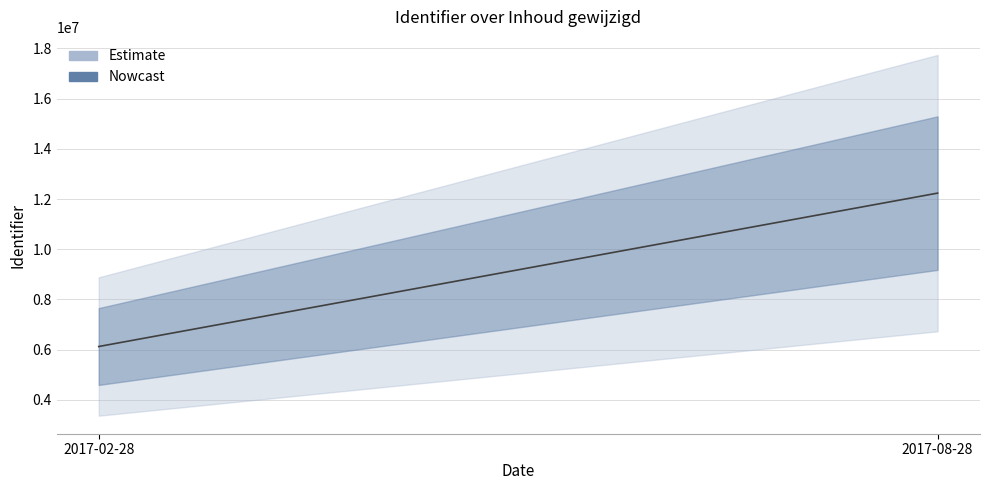

Where is the first local maximum?

2017-08-28